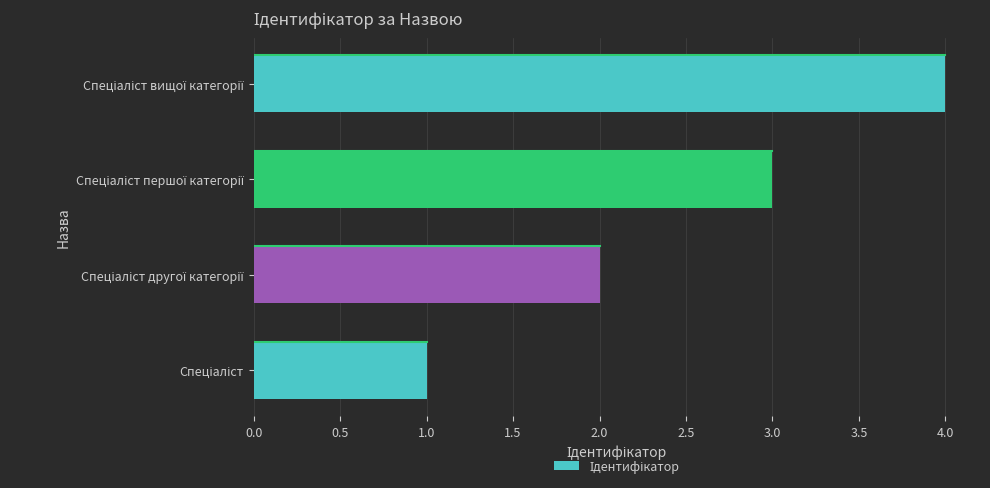

What is the maximum value shown in the chart?

4